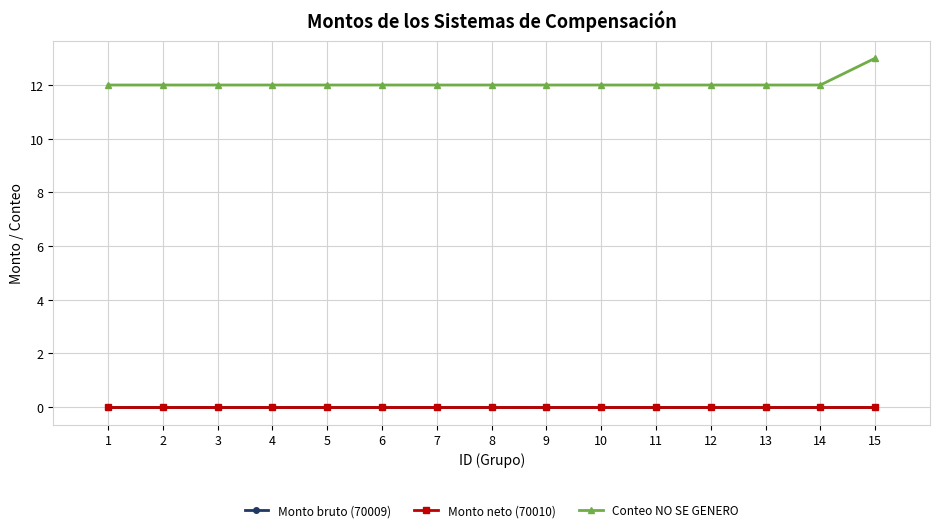

Reading right to left, transcribe all the data shown in this chart.

Monto bruto (70009): 15=0	14=0	13=0	12=0	11=0	10=0	9=0	8=0	7=0	6=0	5=0	4=0	3=0	2=0	1=0
Monto neto (70010): 15=0	14=0	13=0	12=0	11=0	10=0	9=0	8=0	7=0	6=0	5=0	4=0	3=0	2=0	1=0
Conteo NO SE GENERO: 15=13	14=12	13=12	12=12	11=12	10=12	9=12	8=12	7=12	6=12	5=12	4=12	3=12	2=12	1=12